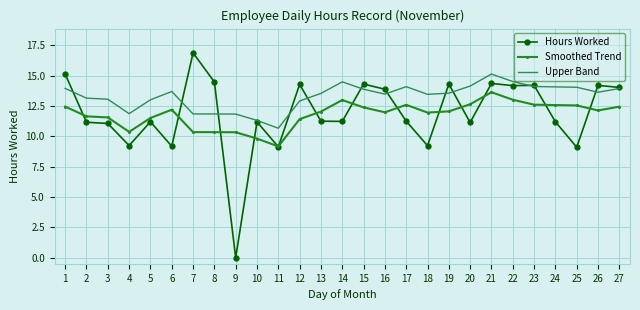

Which series has the widest spread of values?

Hours Worked